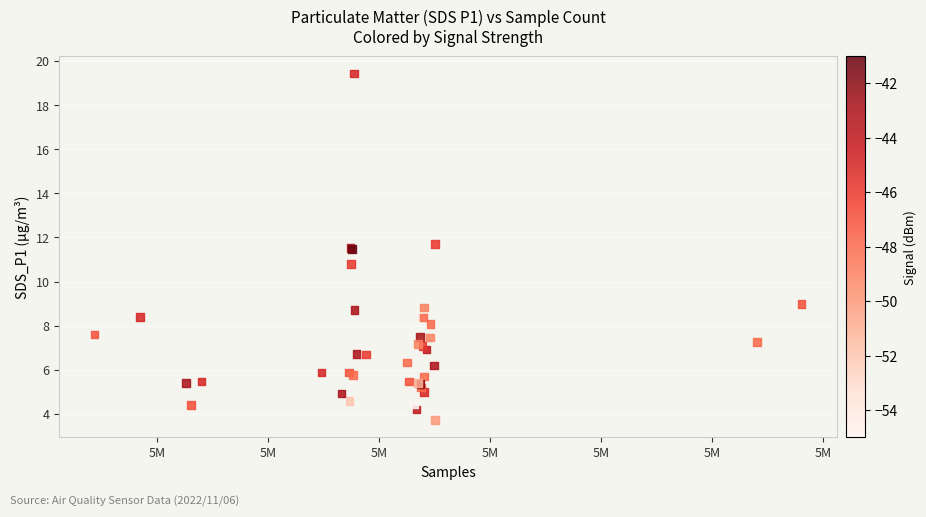

What Y value in the scatter plot is closest to 11?

10.8